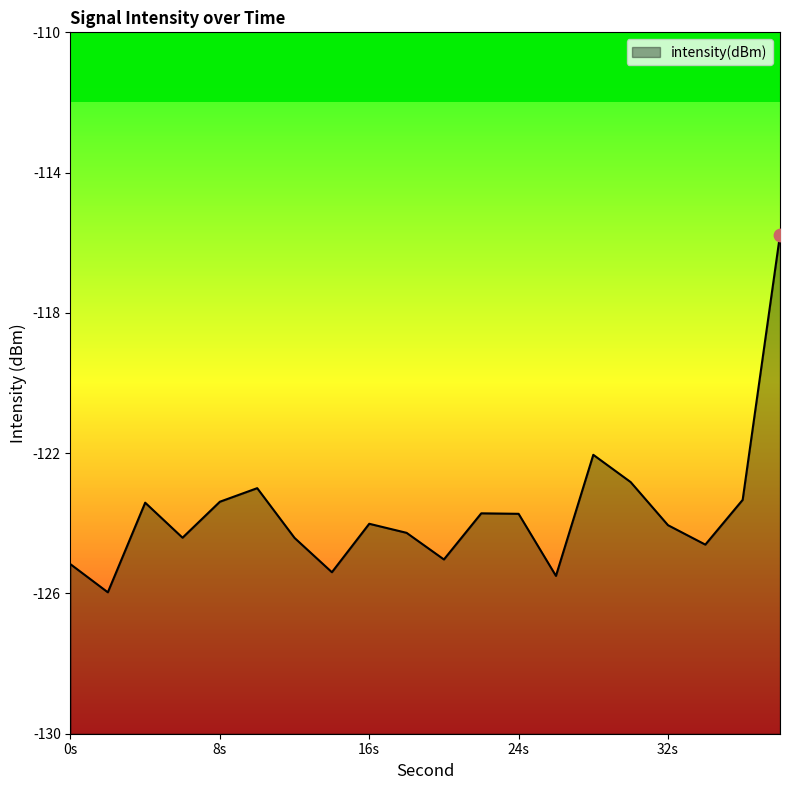

Between 16 and 26, which is larger?

16